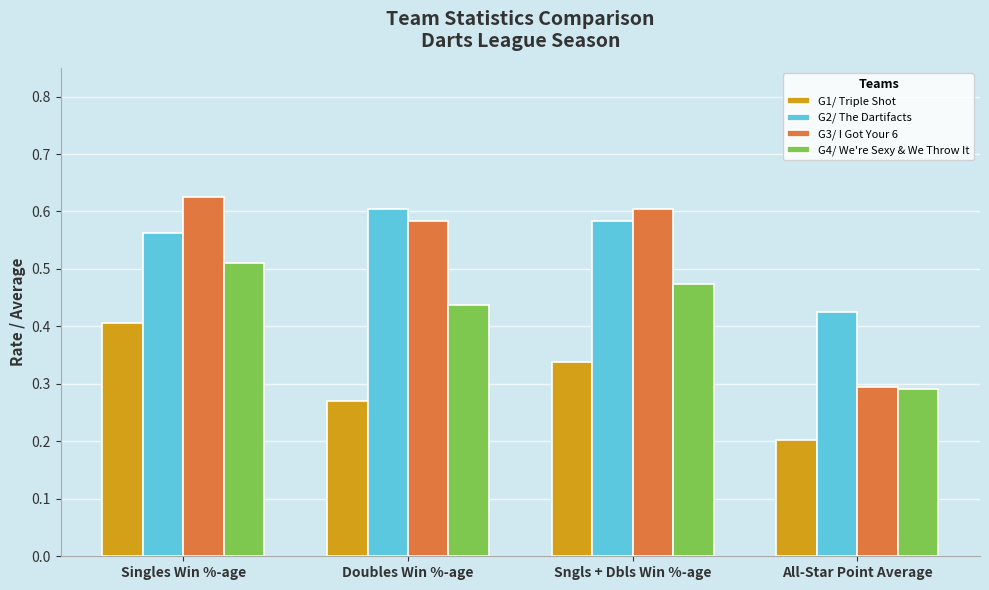

Rank the series by their maximum value, from lowest to highest.

G1/ Triple Shot, G4/ We're Sexy & We Throw It, G2/ The Dartifacts, G3/ I Got Your 6